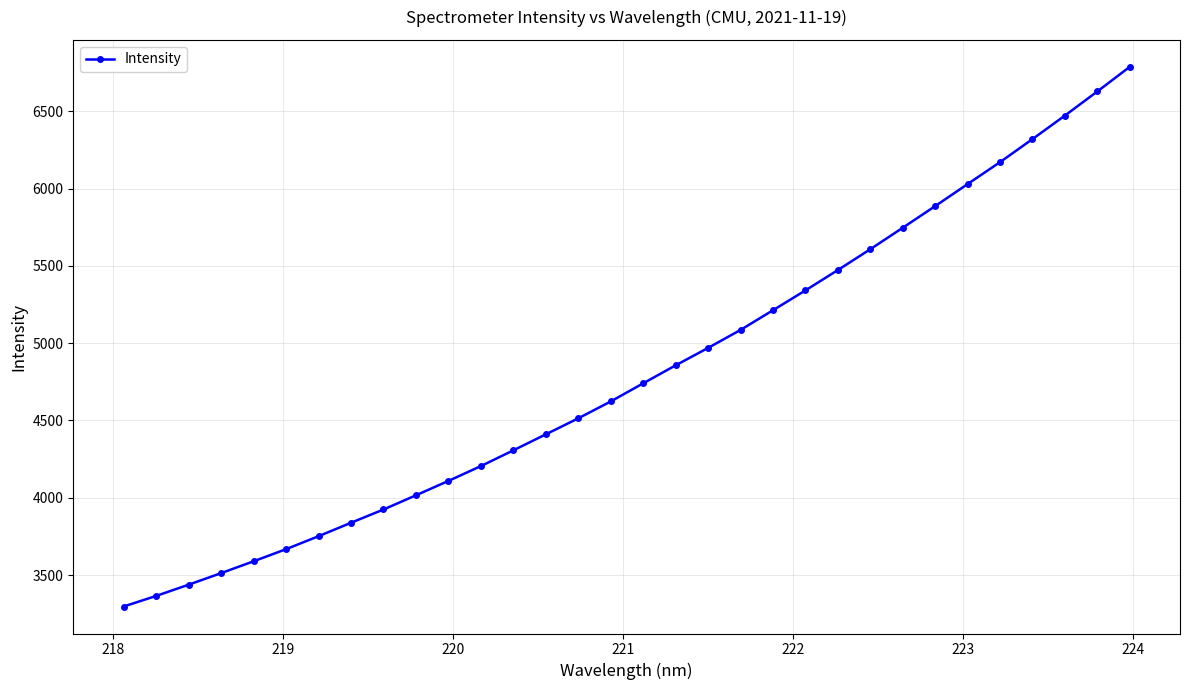

True or false: the data has more than 2 interior local peaks.

False